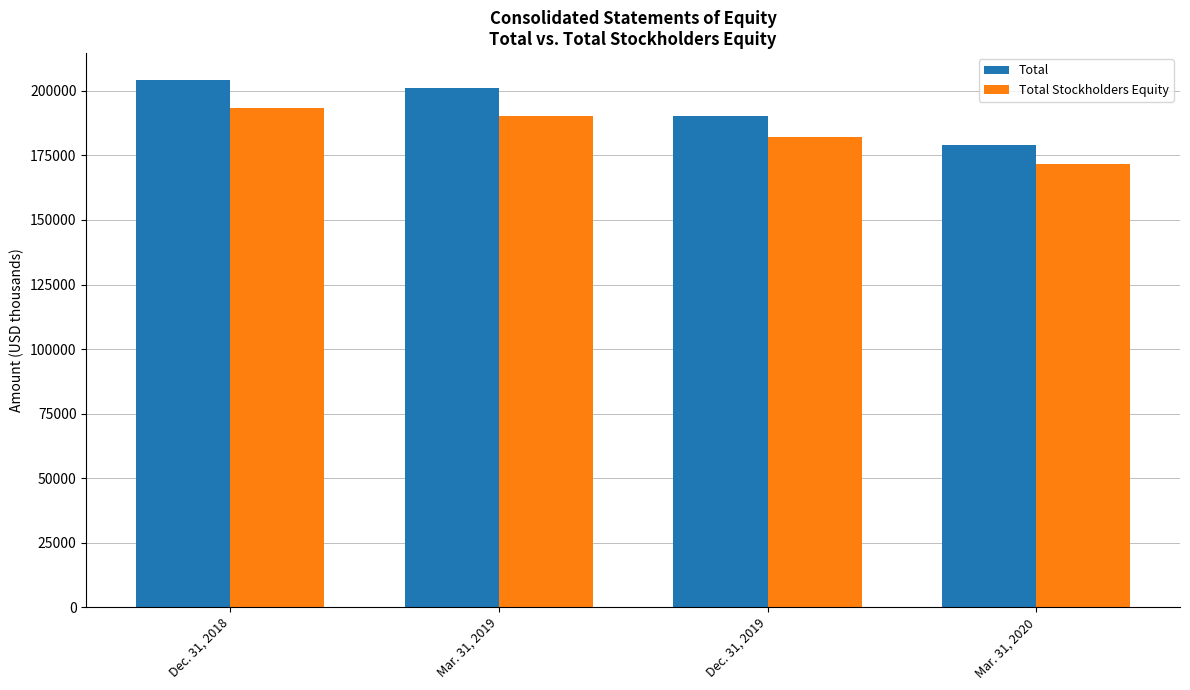

Reading right to left, what are all the values shown in this chart?

Total: 179215	190242	201183	204438
Total Stockholders Equity: 171804	182273	190456	193270